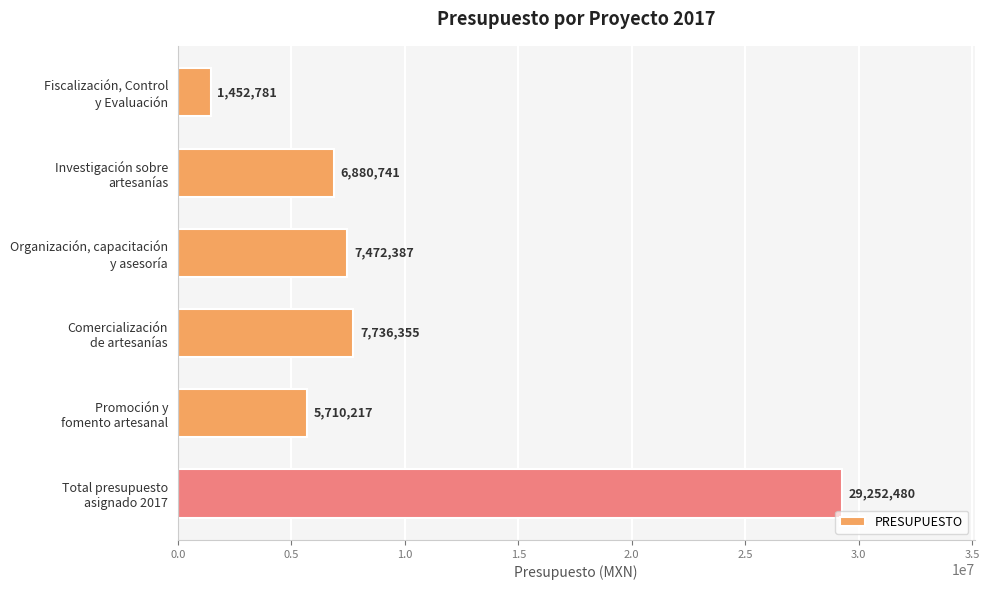

What is the maximum value shown in the chart?

29252480.0